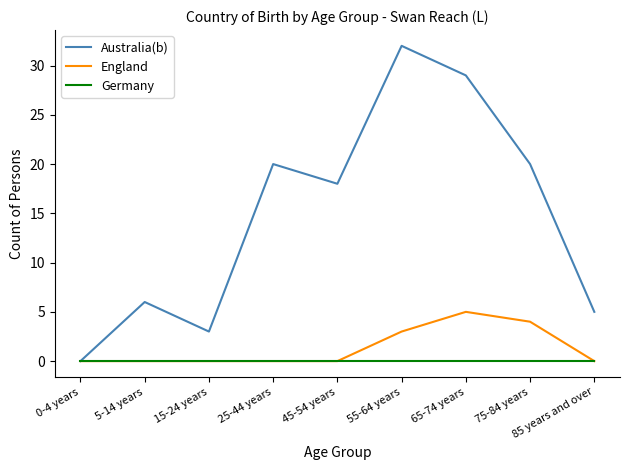

At 65-74 years, list the series in order from smallest to largest.

Germany, England, Australia(b)